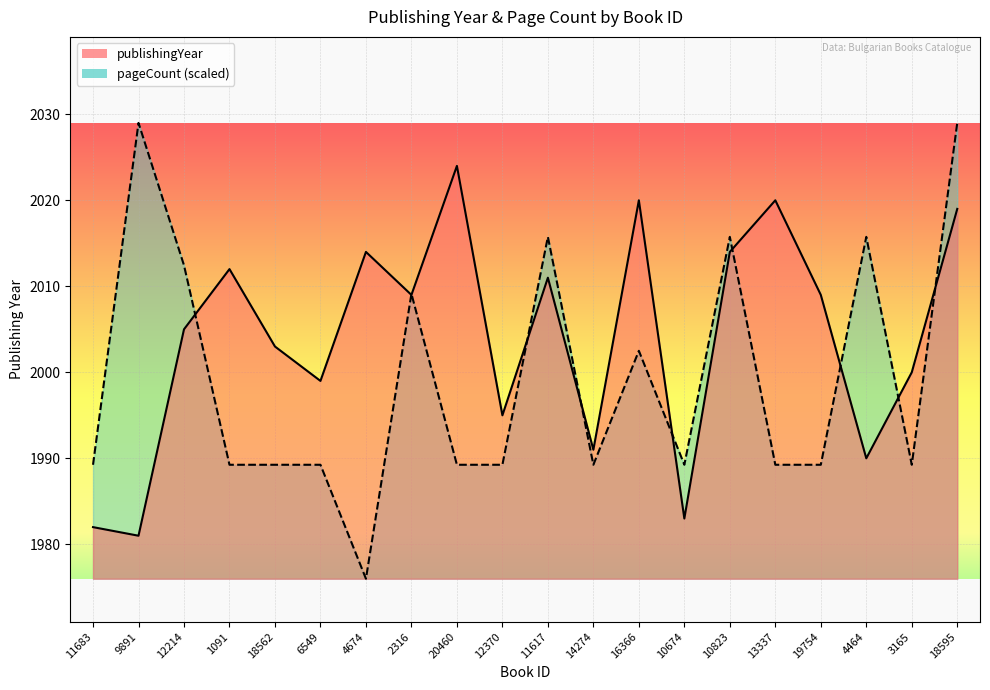

Which has a higher value, 10674 or 4674?

4674